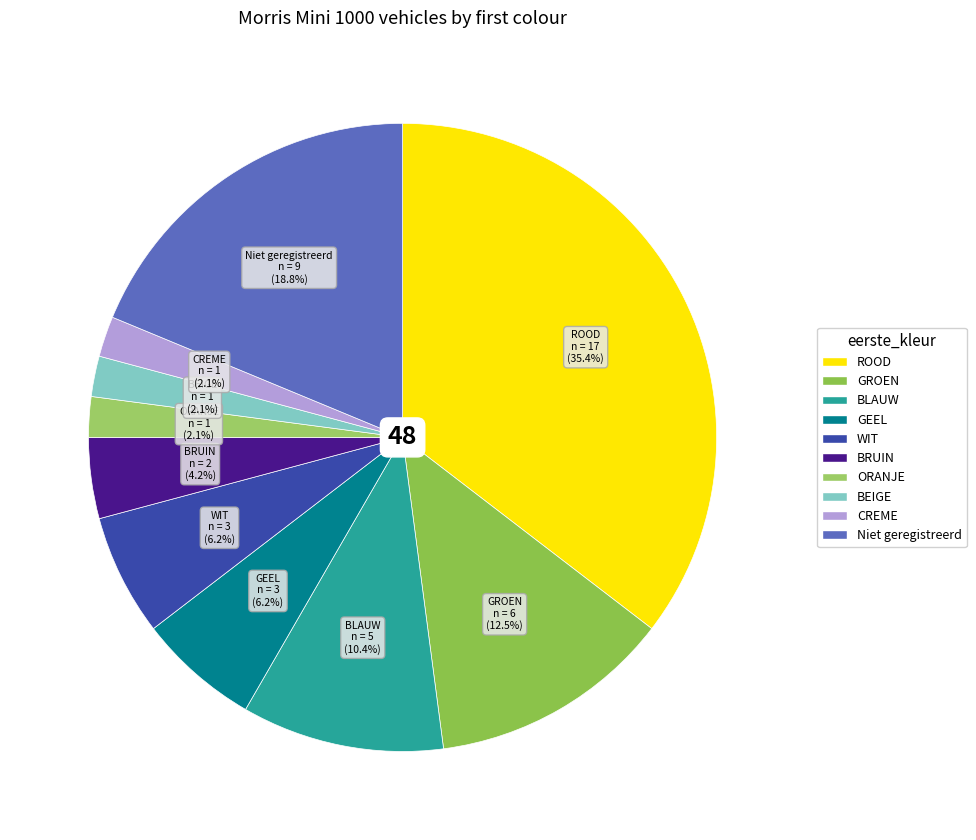

Which category has the biggest portion of the pie?

ROOD